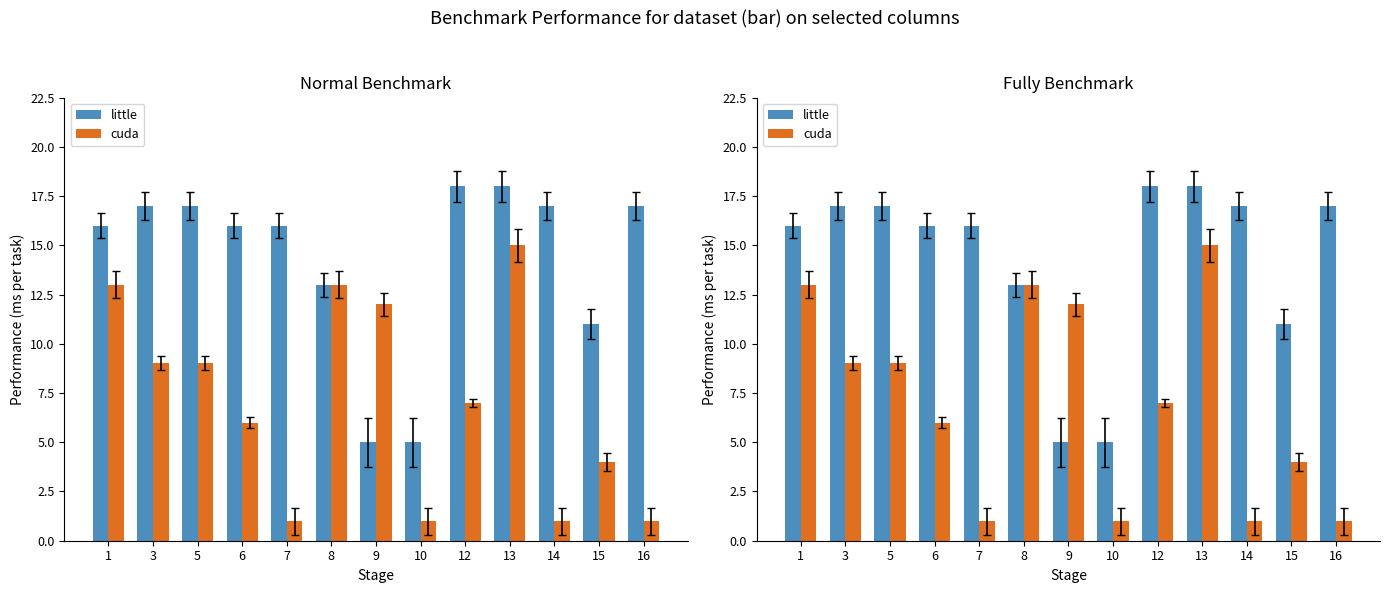

True or false: little has a value of 18 at 13.

True